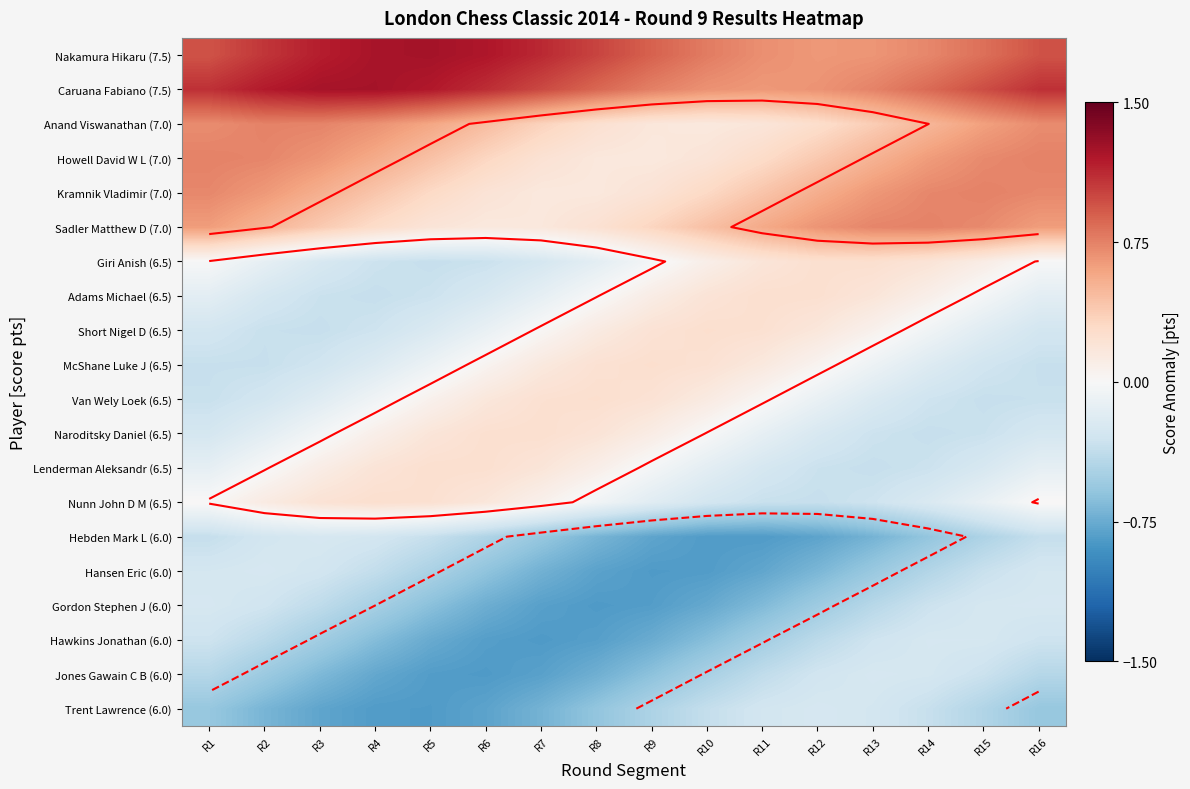

The Caruana Fabiano (7.5) series shows 1.0 at R7. True or false?

True